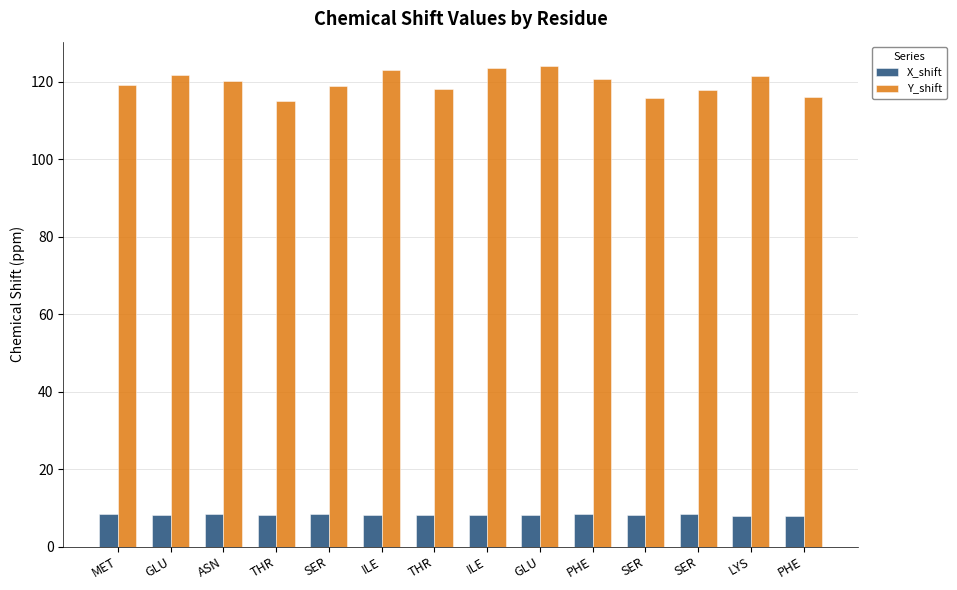

How many groups of bars are there?

14